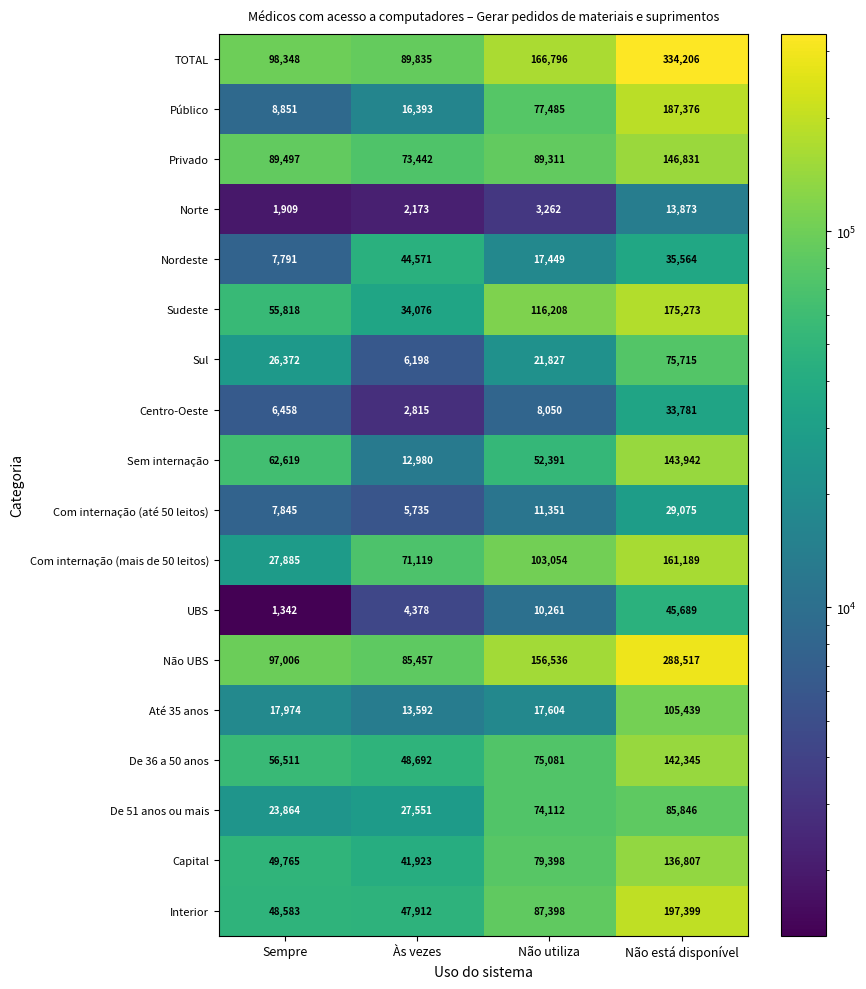

What is the minimum value shown in the chart?

1342